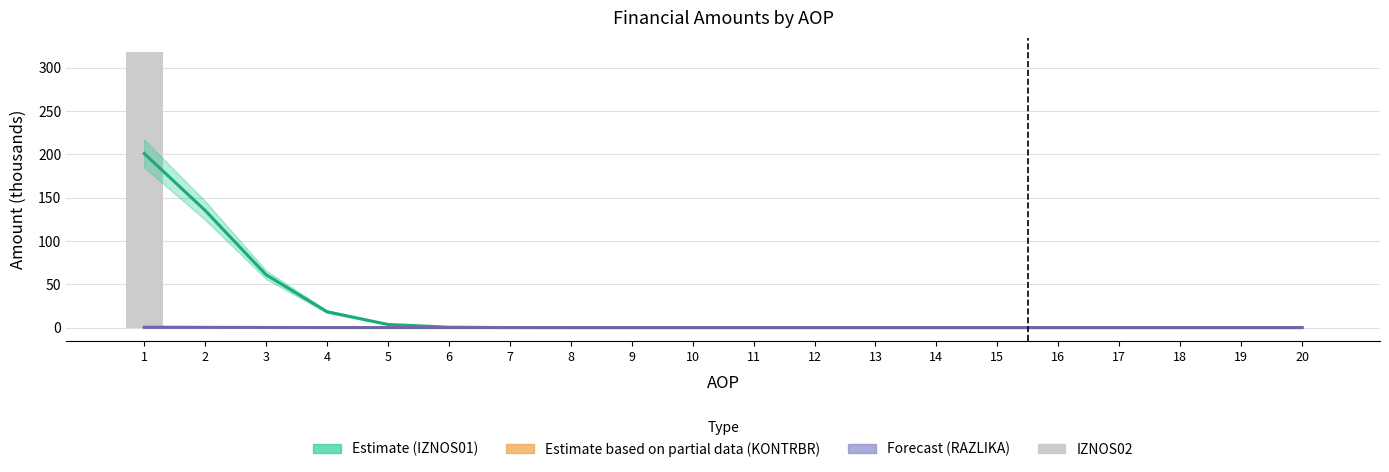

Which series has the largest range (max minus min)?

IZNOS02